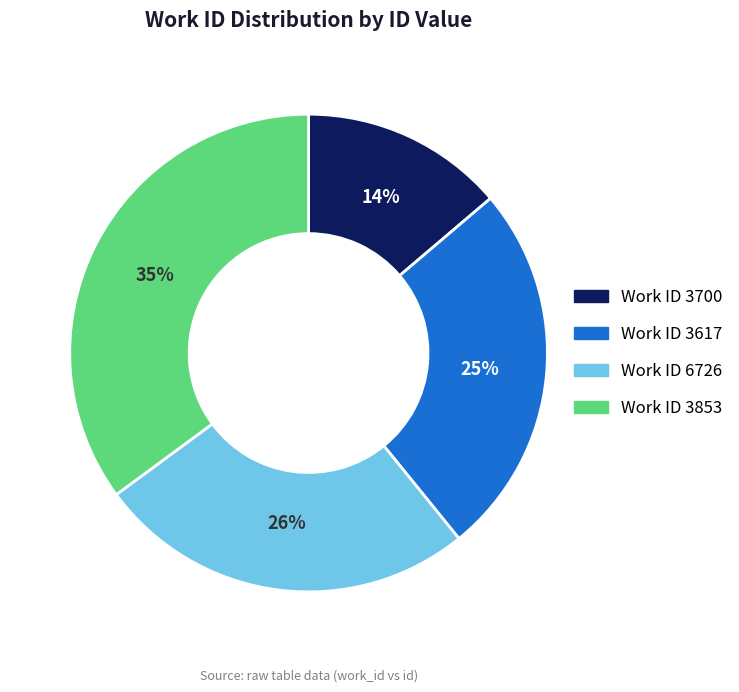

To the nearest percent, what is the difference between the Work ID 3853 and Work ID 3617 slice percentages?

10%